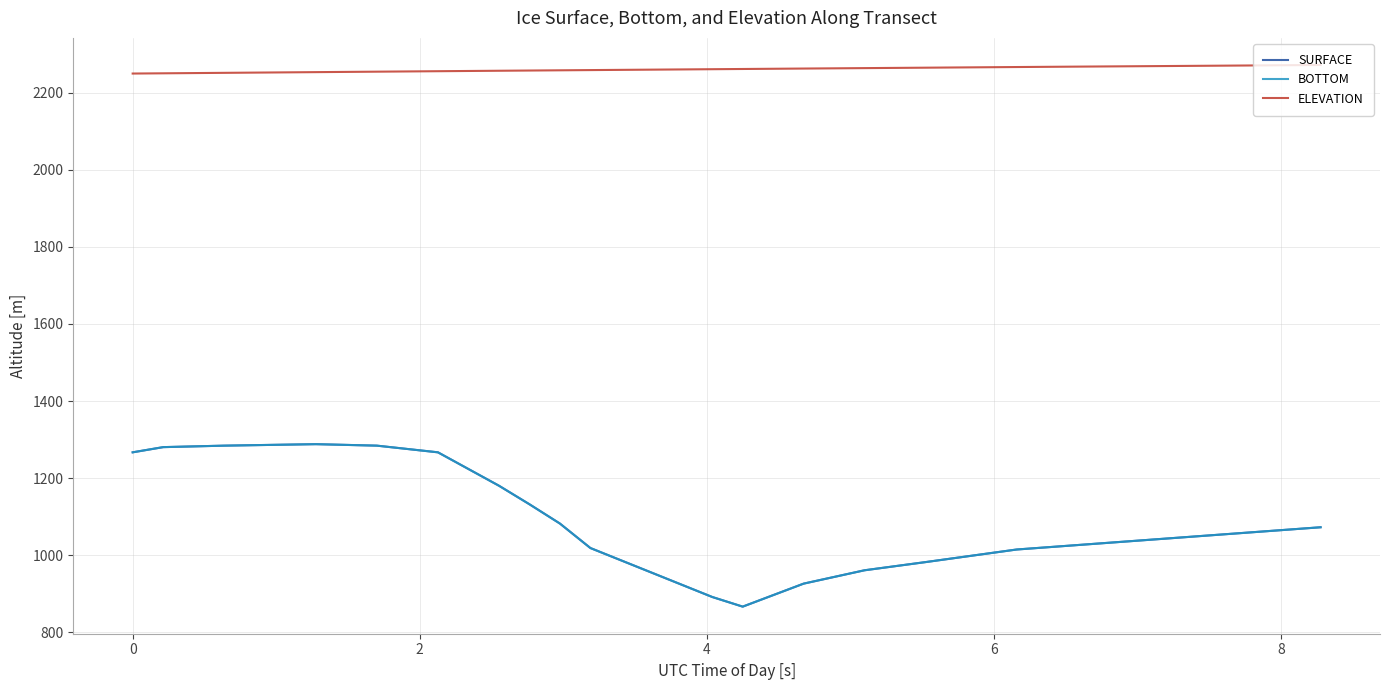

Does the chart display data point markers on the line(s)?

No